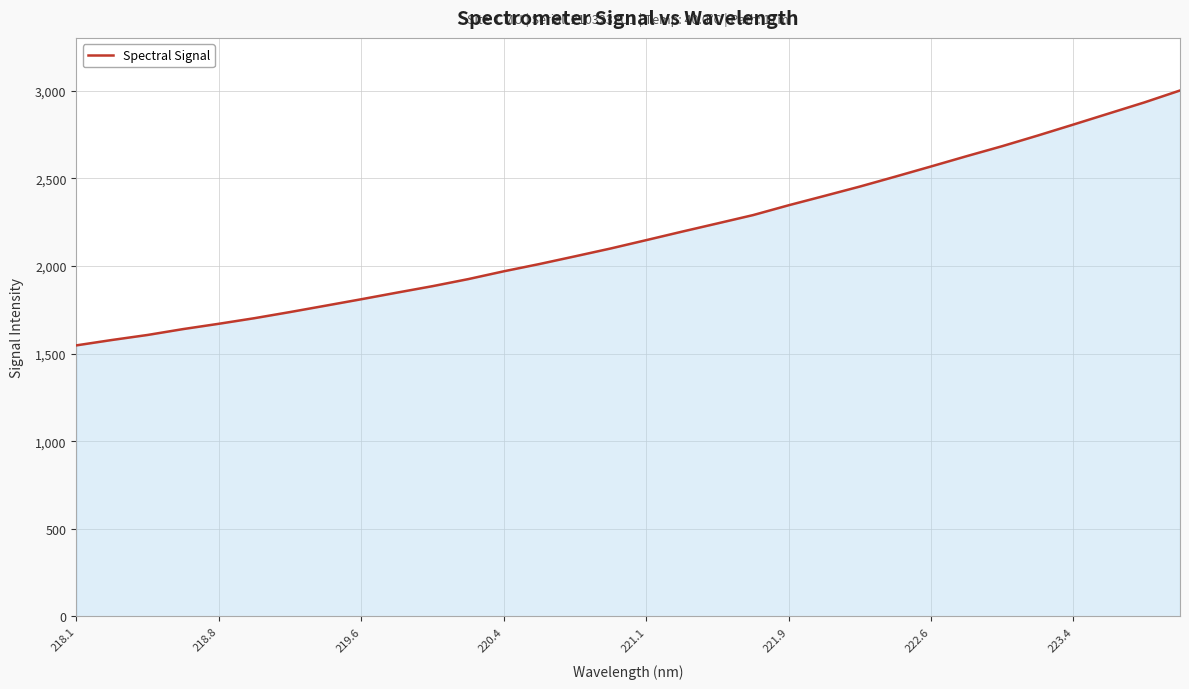

What is the difference between the maximum and minimum values?

1454.8